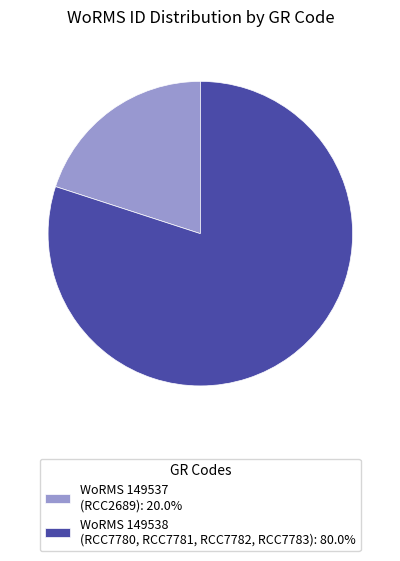

Do WoRMS 149538 (RCC7780, RCC7781, RCC7782, RCC7783): 80.0% and WoRMS 149537 (RCC2689): 20.0% together represent more than half of the pie?

Yes